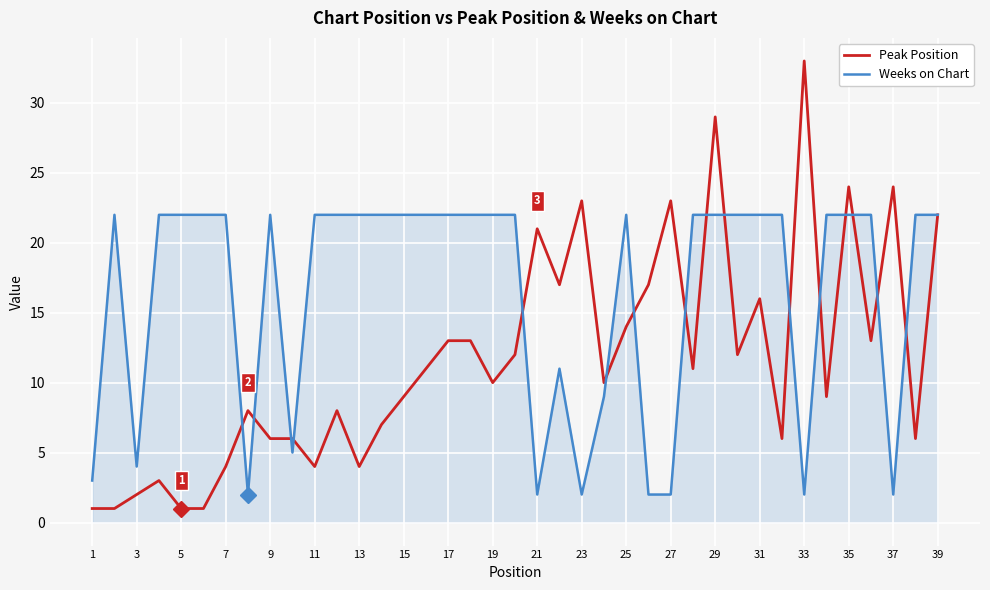

Rank the series by their maximum value, from highest to lowest.

Peak Position, Weeks on Chart